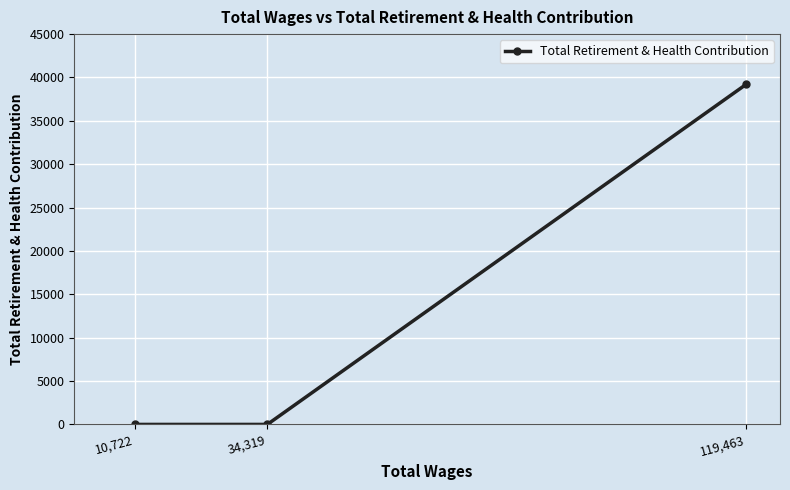

Count the values in the range 0 to 39228.

3